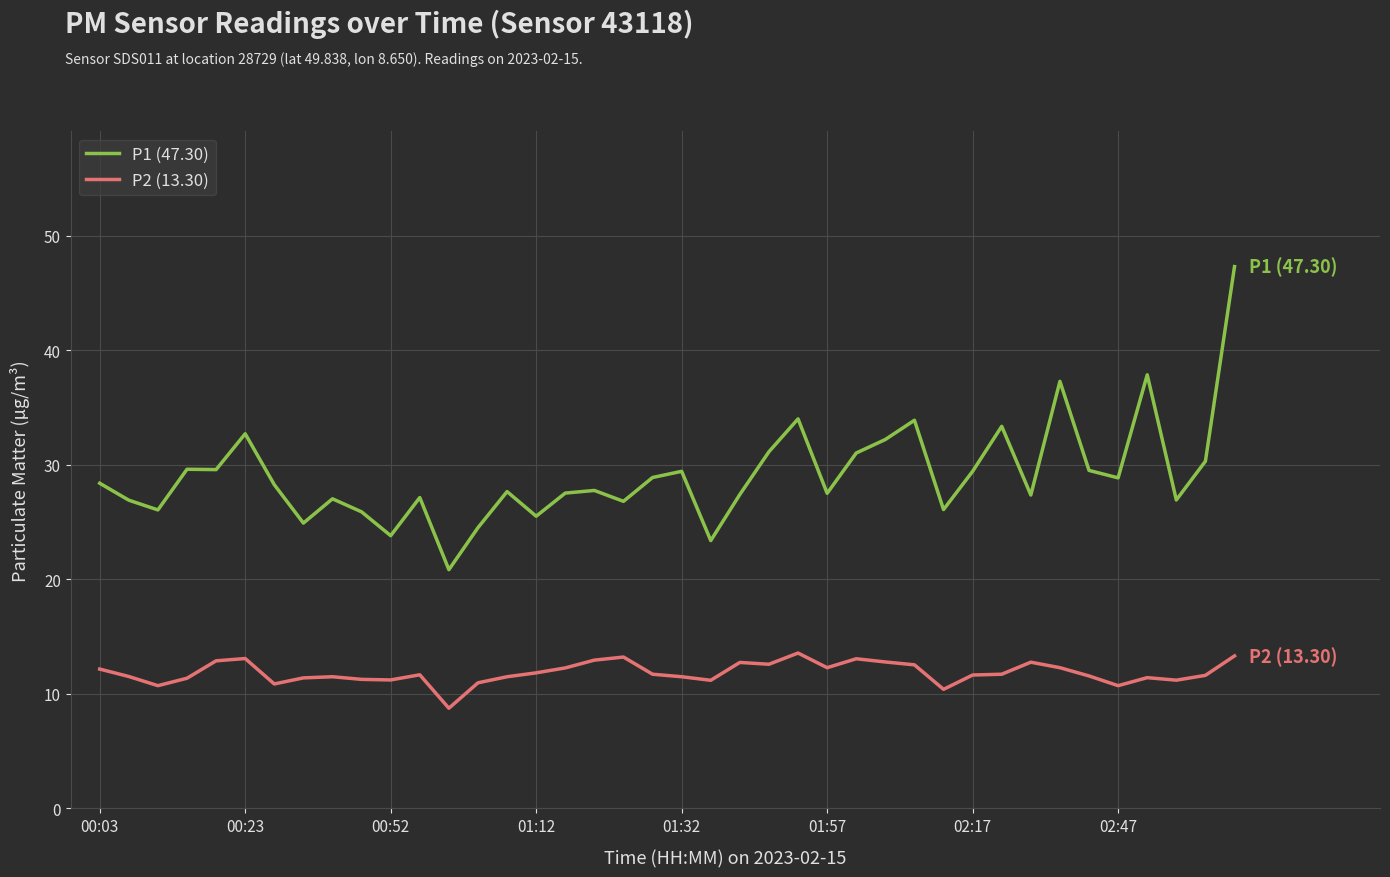

Which series has the largest total across all categories?

P1 (47.30)